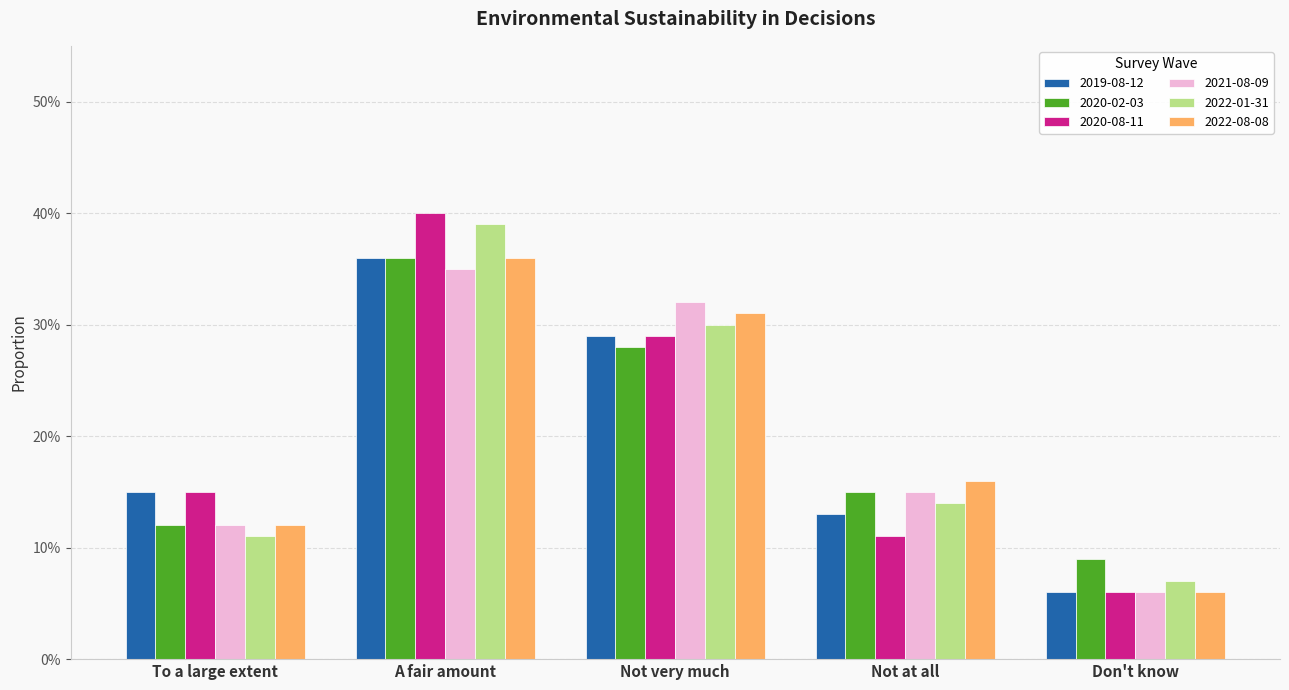

What is the lowest value of the 2022-08-08 series?

0.1